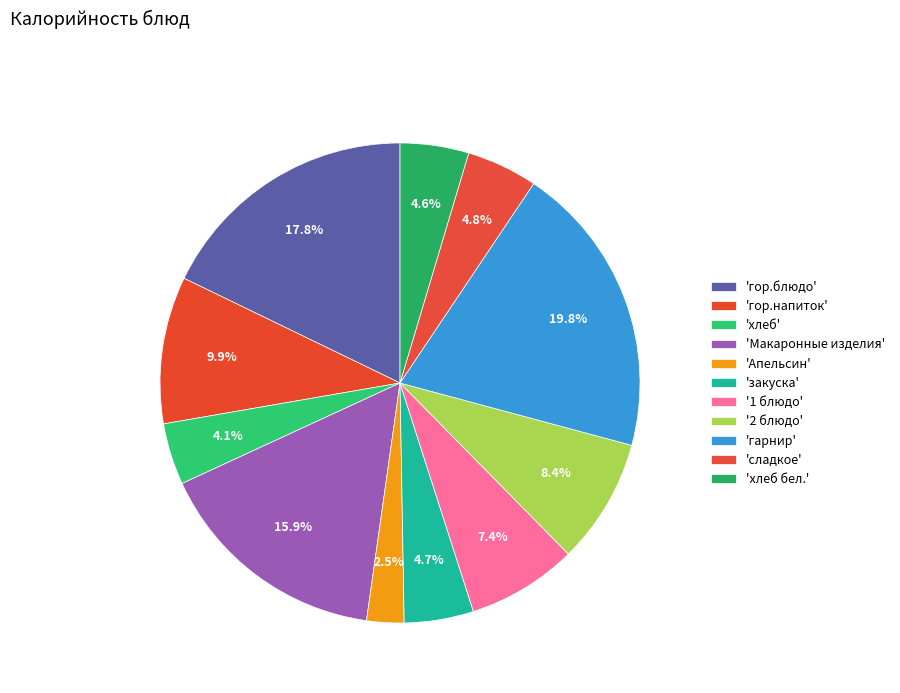

How many slices are in this pie chart?

11